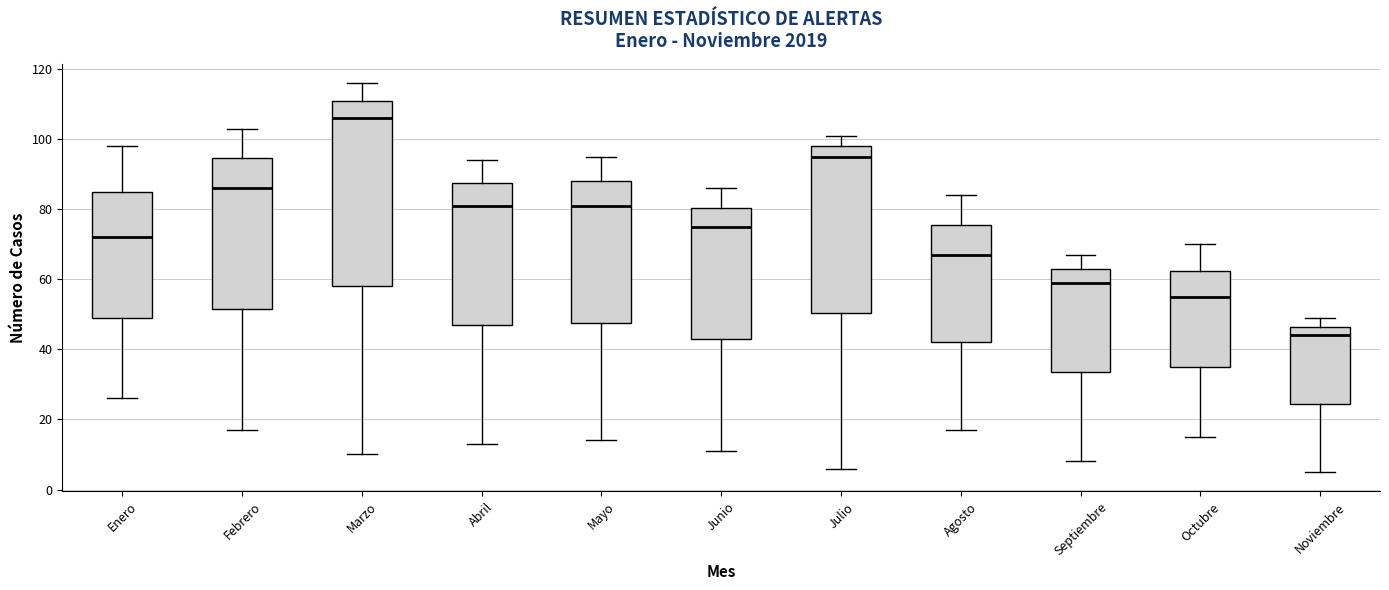

Where is the upper edge of the box for Mayo on the y-axis? The values are not printed on the chart, so give them approximately, as read against the axis.

88